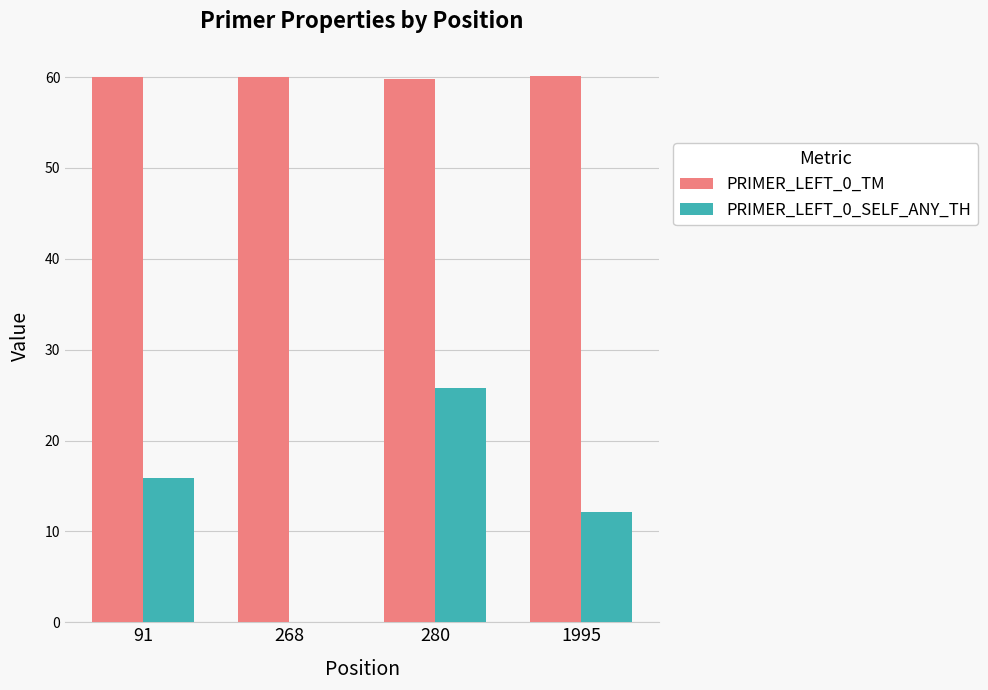

How many values in PRIMER_LEFT_0_SELF_ANY_TH are above zero?

3